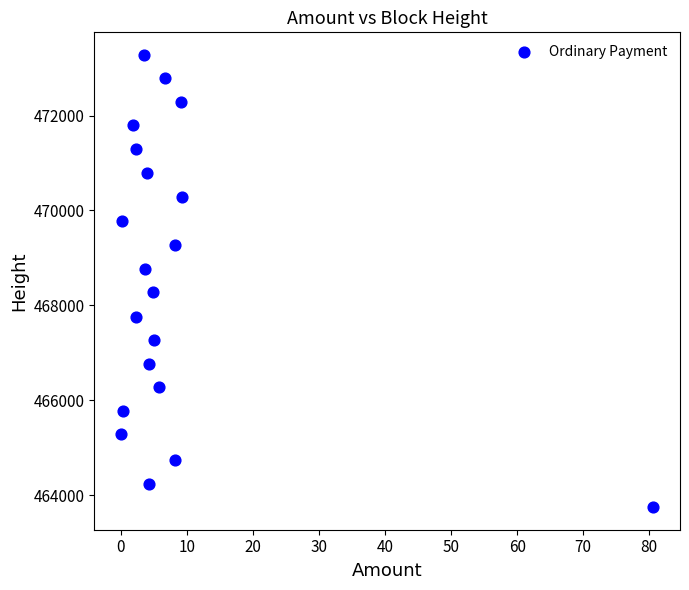

What is the range of Y values (max minus min)?

9527